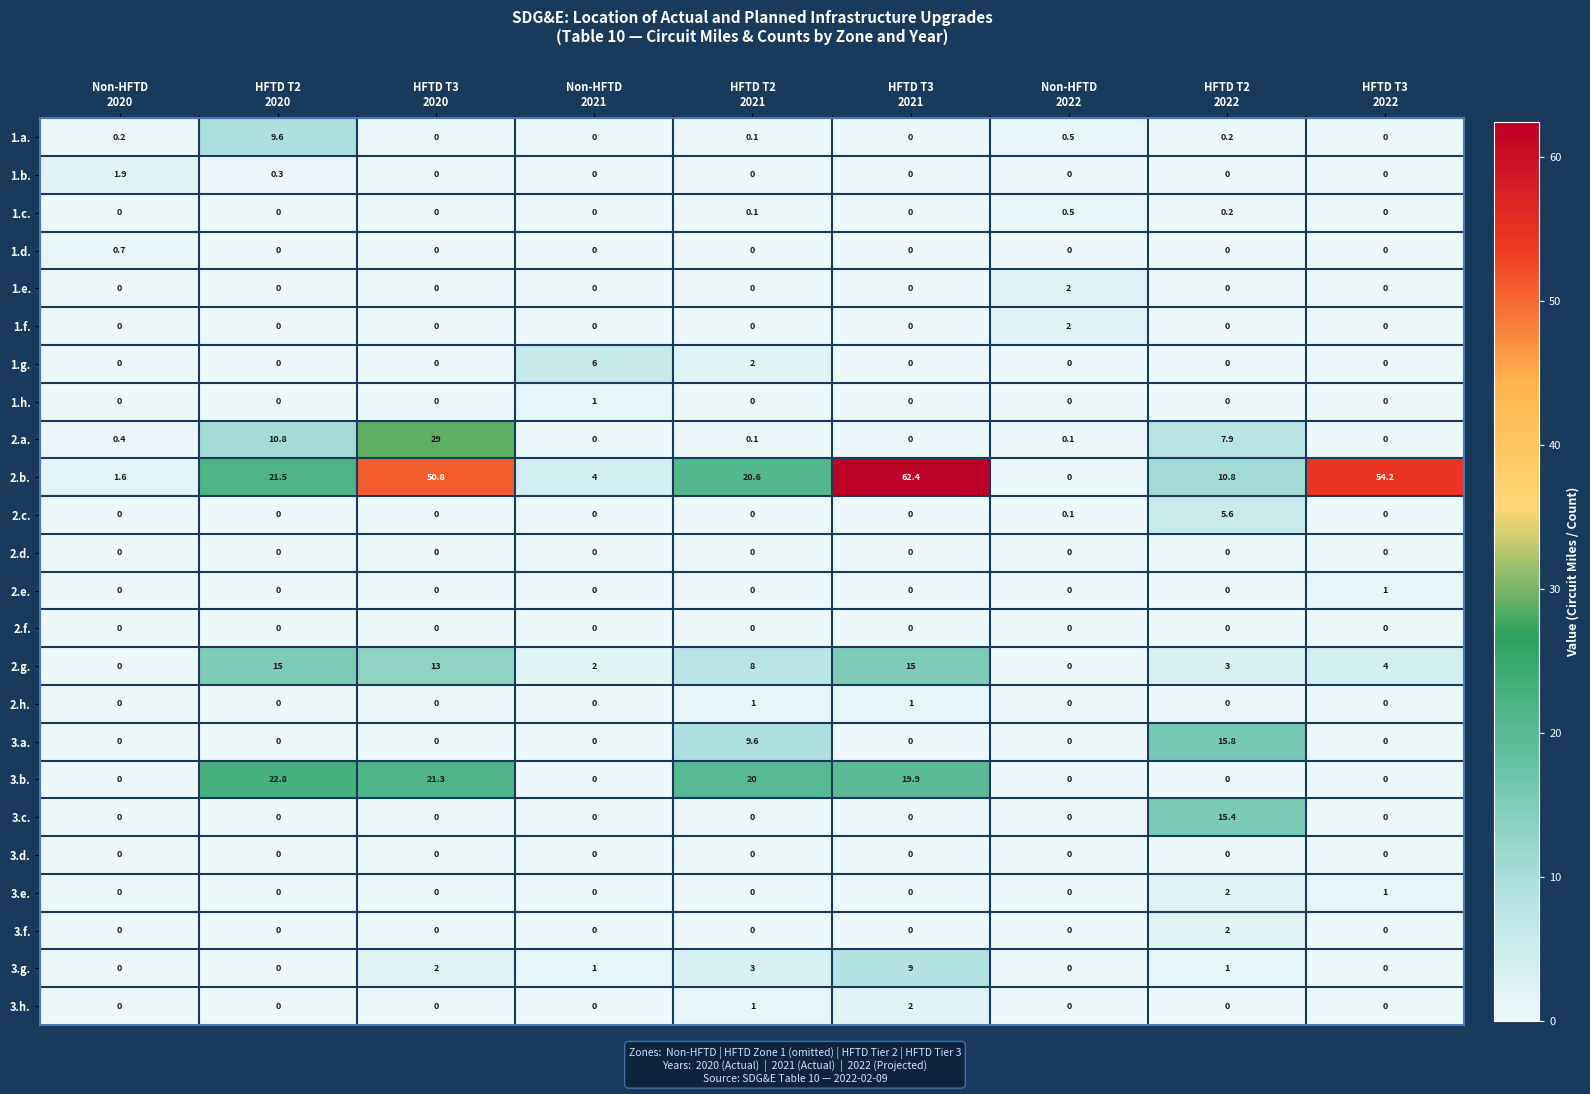

What is the average value of the 2.a. series?

5.4